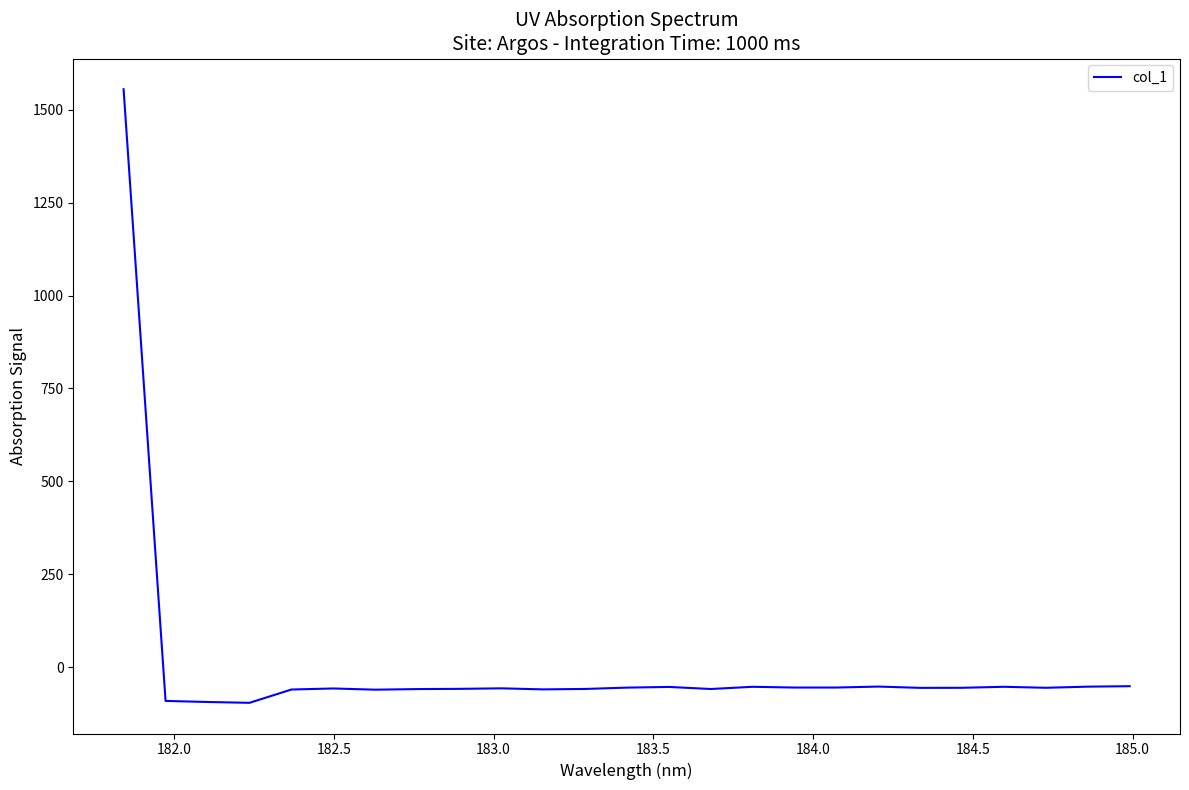

What is the greatest value displayed?

1555.4